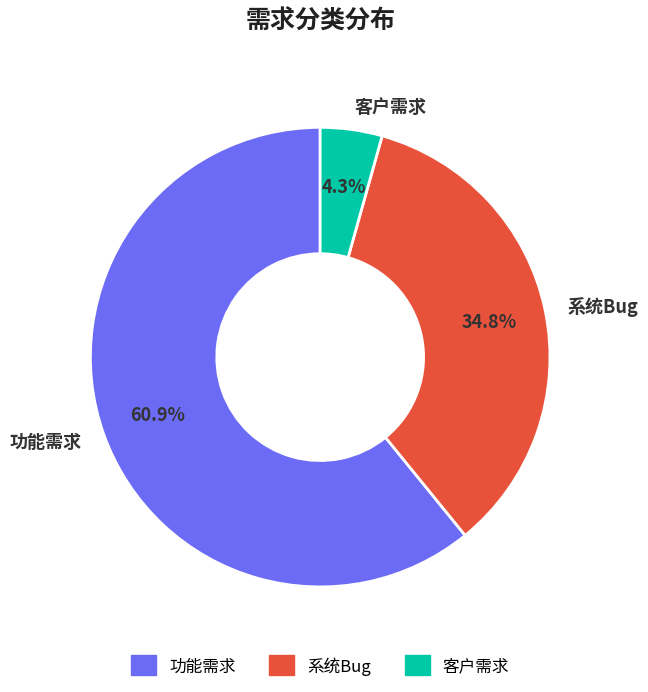

What percentage is the 系统Bug slice, to the nearest percent?

35%